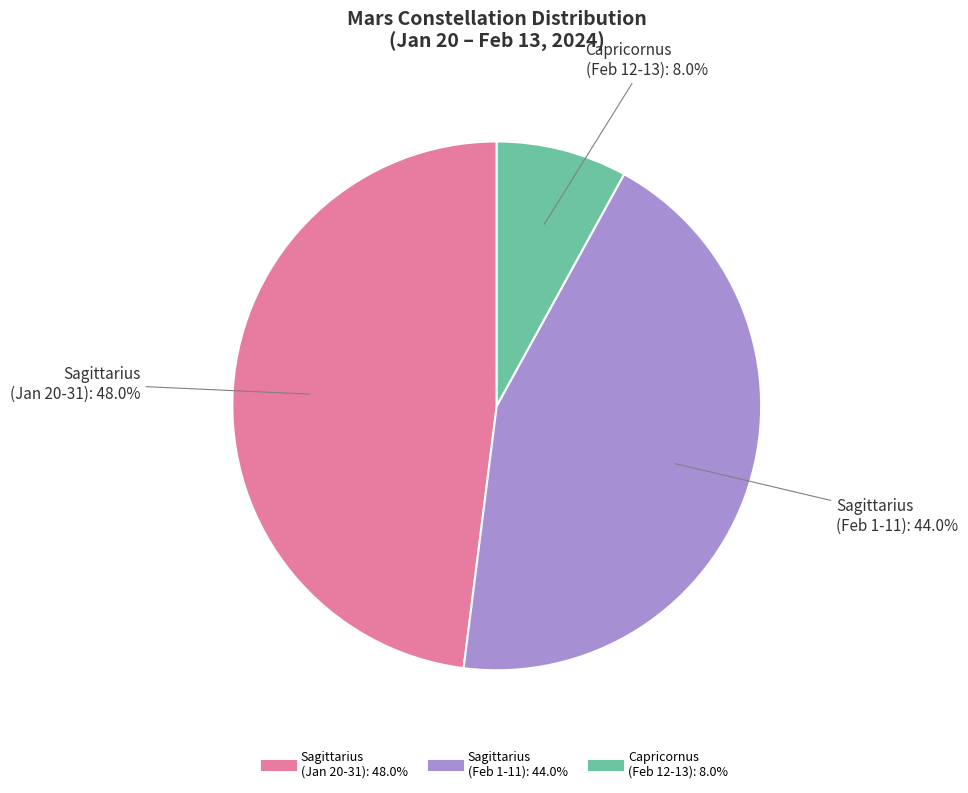

Does any single category account for the majority?

No